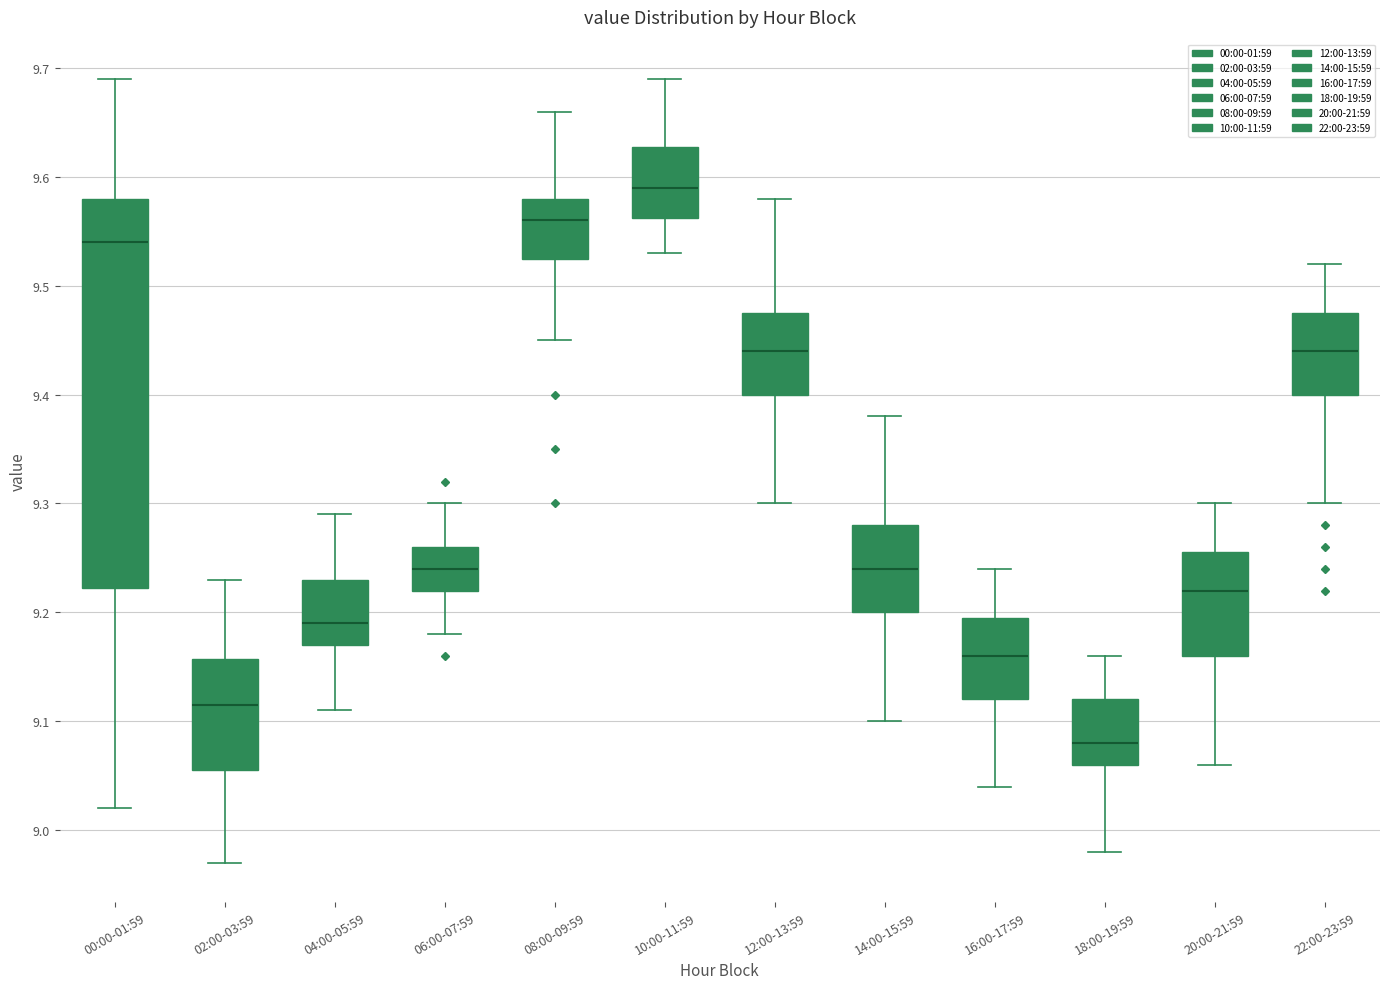

Which box's median line is the lowest?

18:00-19:59